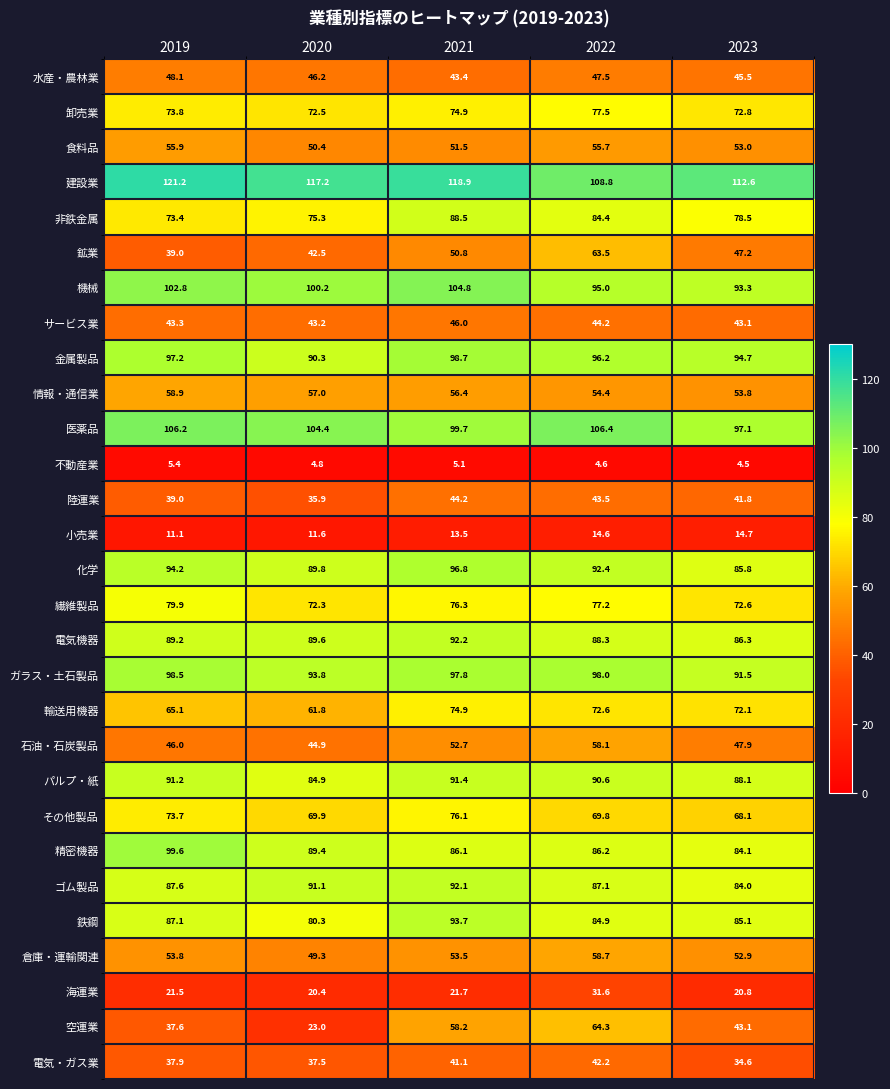

What is the average value of the 建設業 series?

115.7